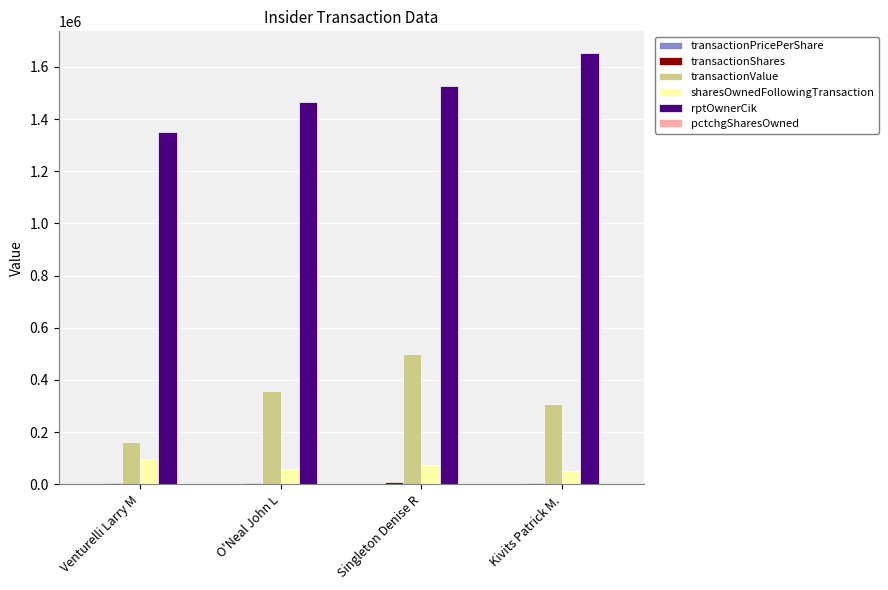

Count the transactionValue values in the range 308640 to 499162.

3